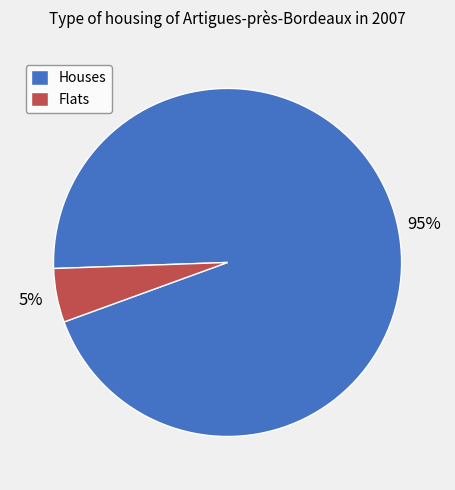

To the nearest percent, what is the difference between the largest and smallest slice percentages?

90%